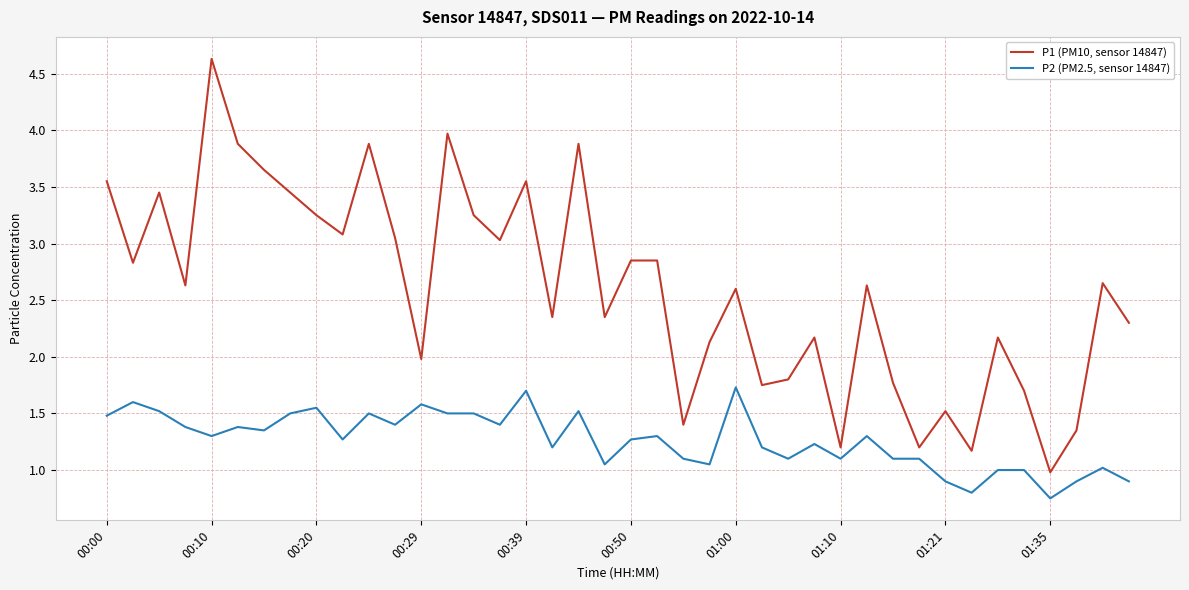

Which series has the largest range (max minus min)?

P1 (PM10, sensor 14847)